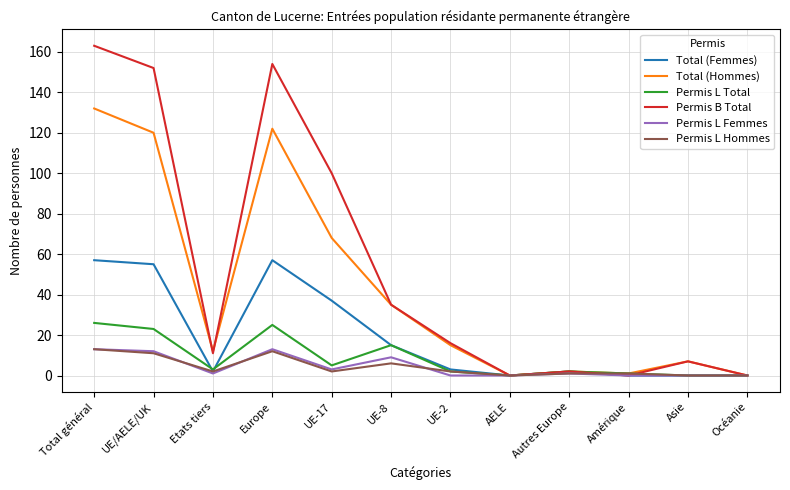

What are all the series names shown in the legend?

Total (Femmes), Total (Hommes), Permis L Total, Permis B Total, Permis L Femmes, Permis L Hommes